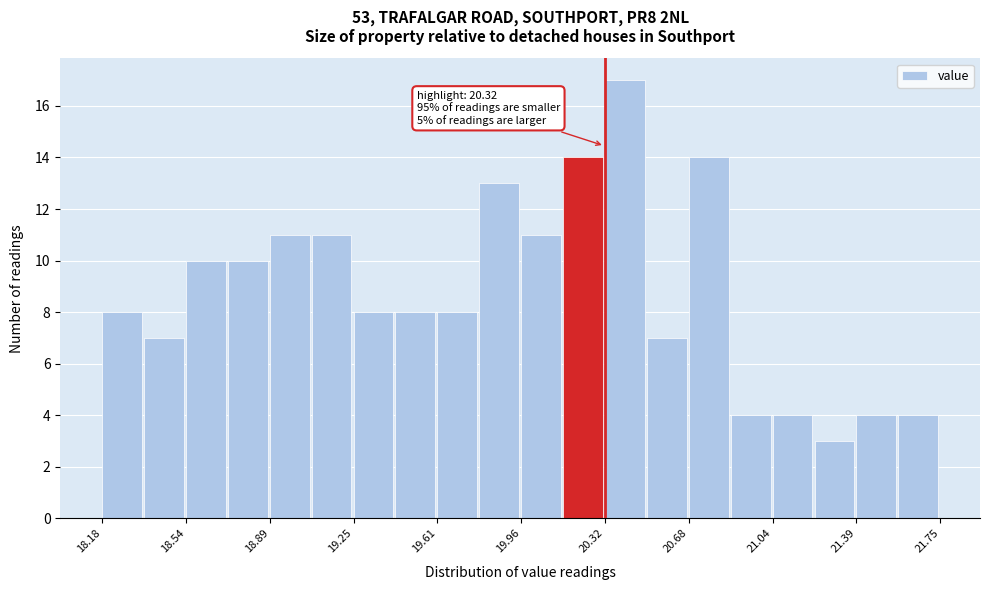

Around what value on the x-axis is the tallest bar? Give the approximate position of its centre, as read against the axis.

20.40